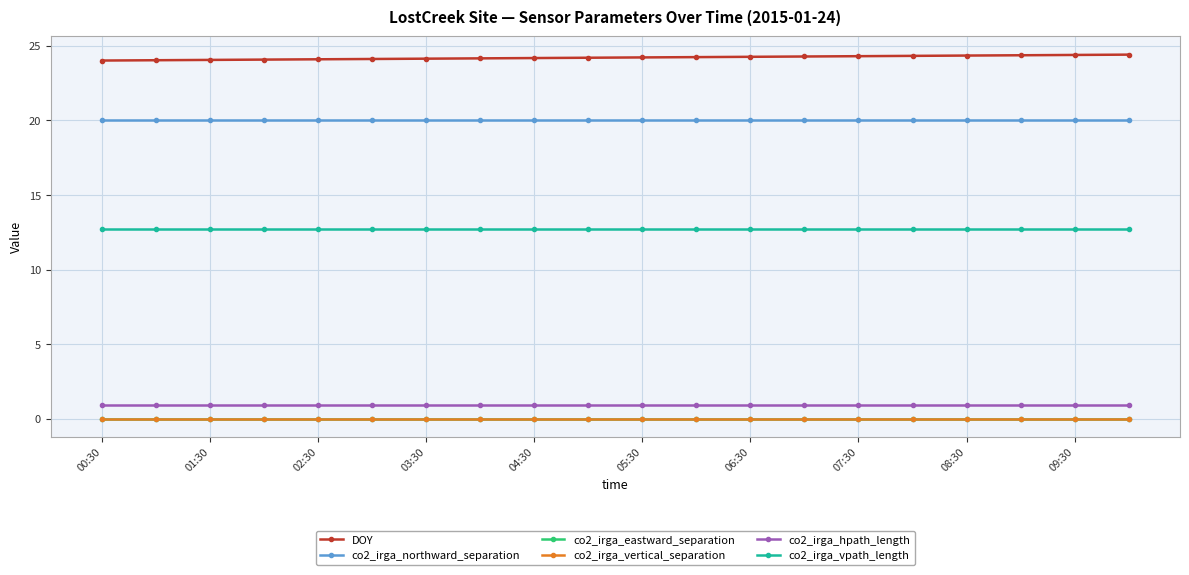

True or false: co2_irga_vertical_separation and co2_irga_vpath_length intersect in this chart.

False